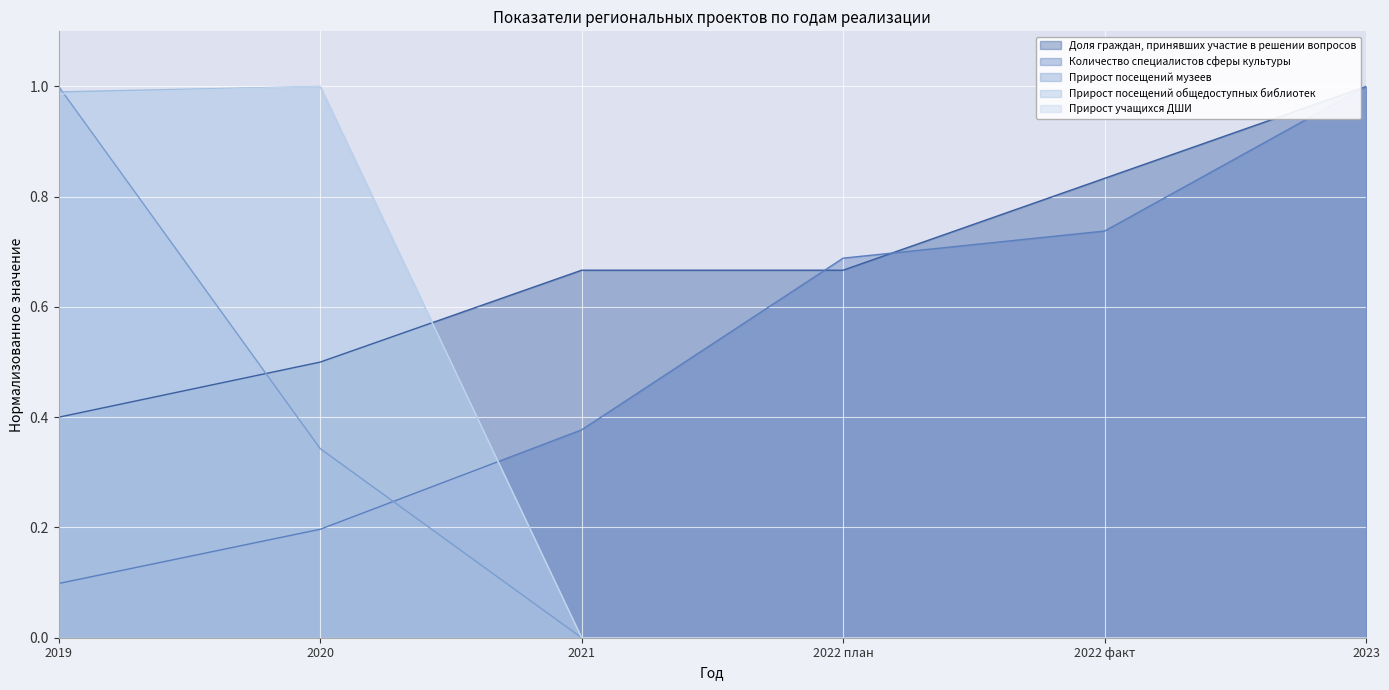

What is the average value of the Доля граждан, принявших участие в решении вопросов series?

0.7